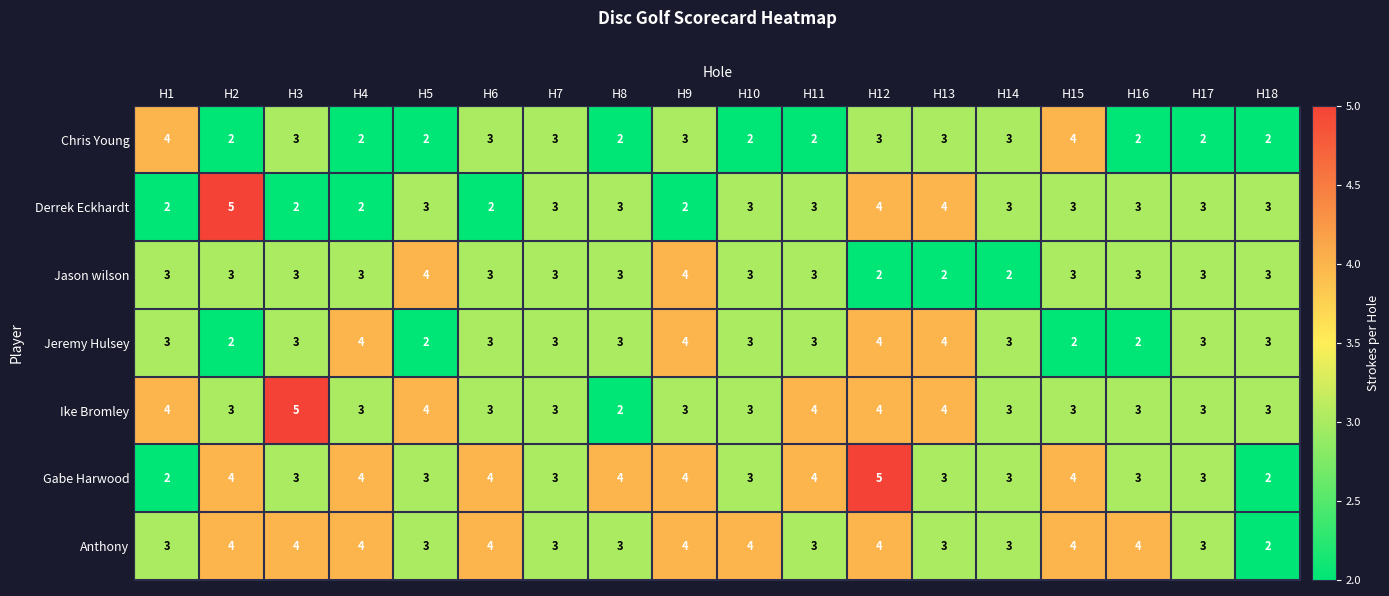

What is the maximum value for Chris Young?

4